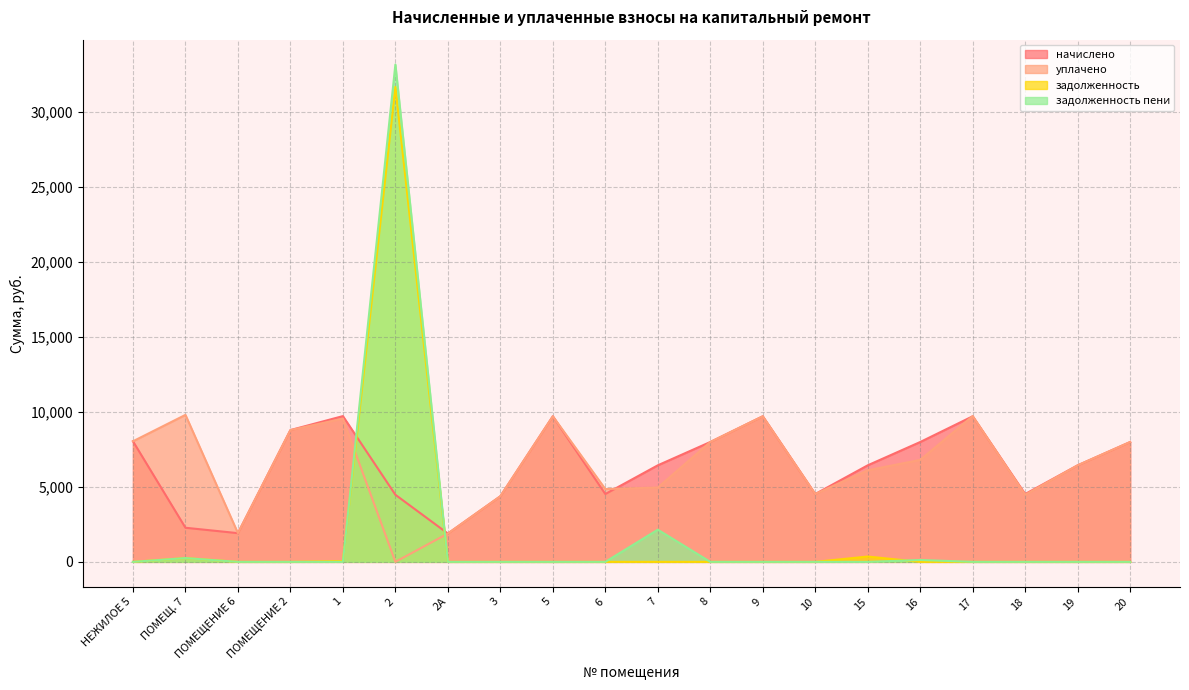

True or false: начислено has a value of 3394.5 at ПОМЕЩ. 7.

False